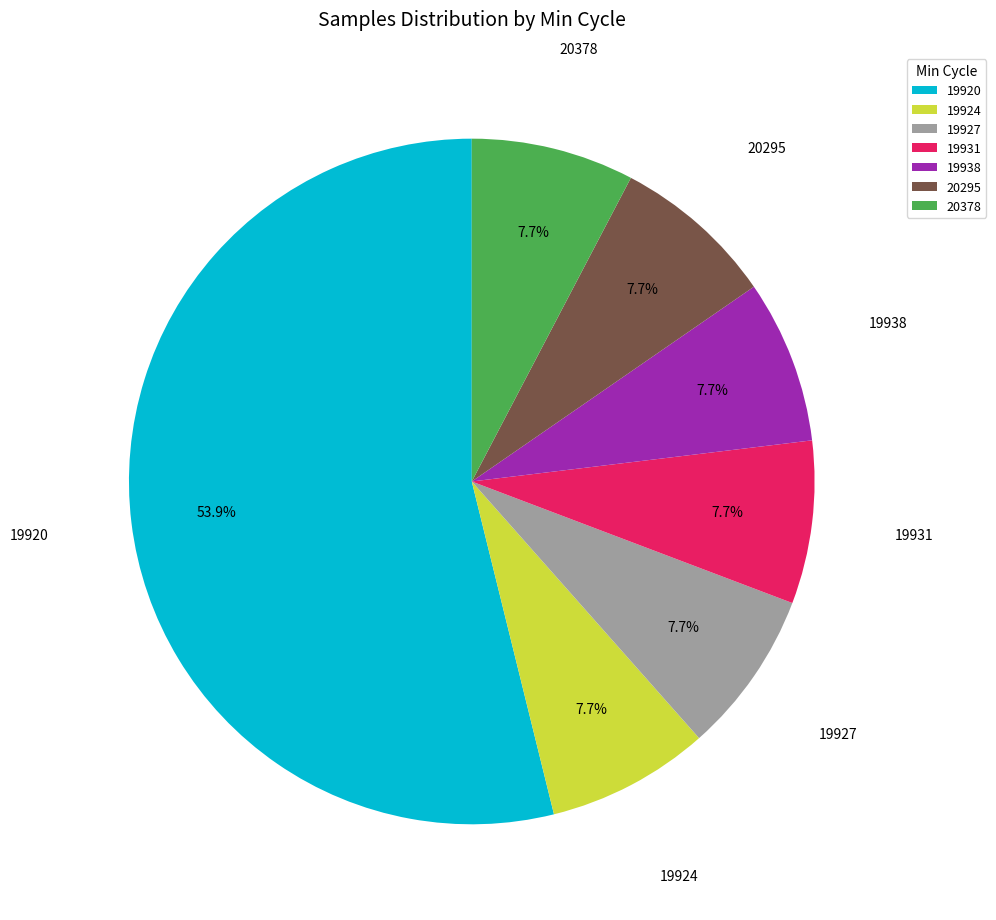

Which slice is the largest?

19920